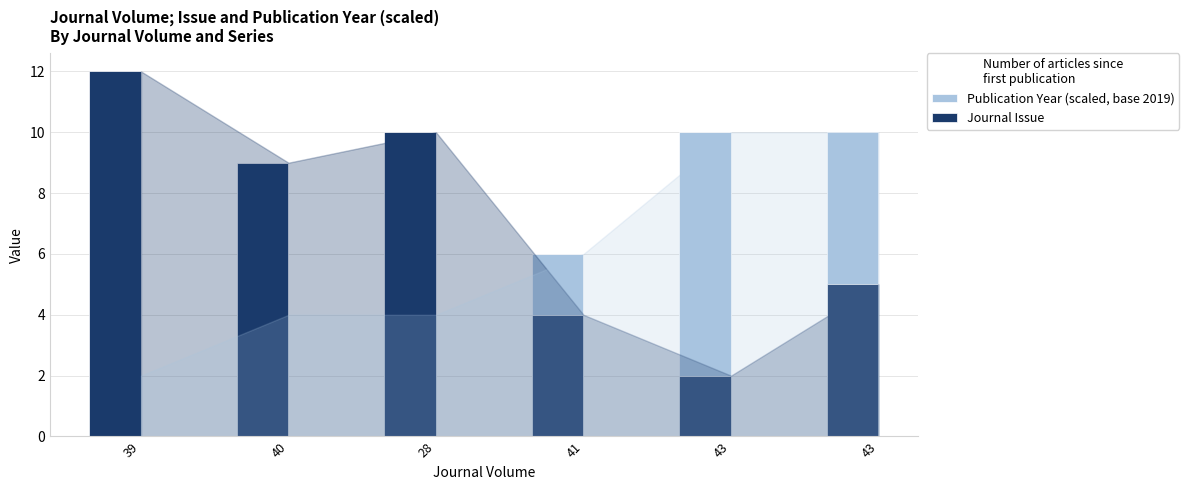

At how many categories does at least one series exceed 4?

6